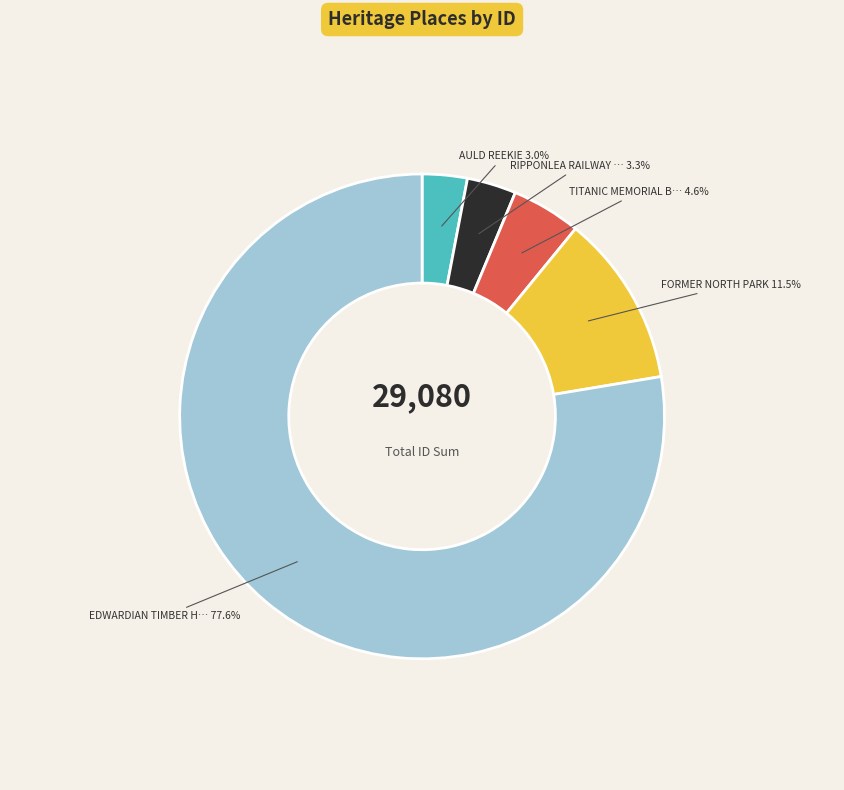

Does any single category account for the majority?

Yes